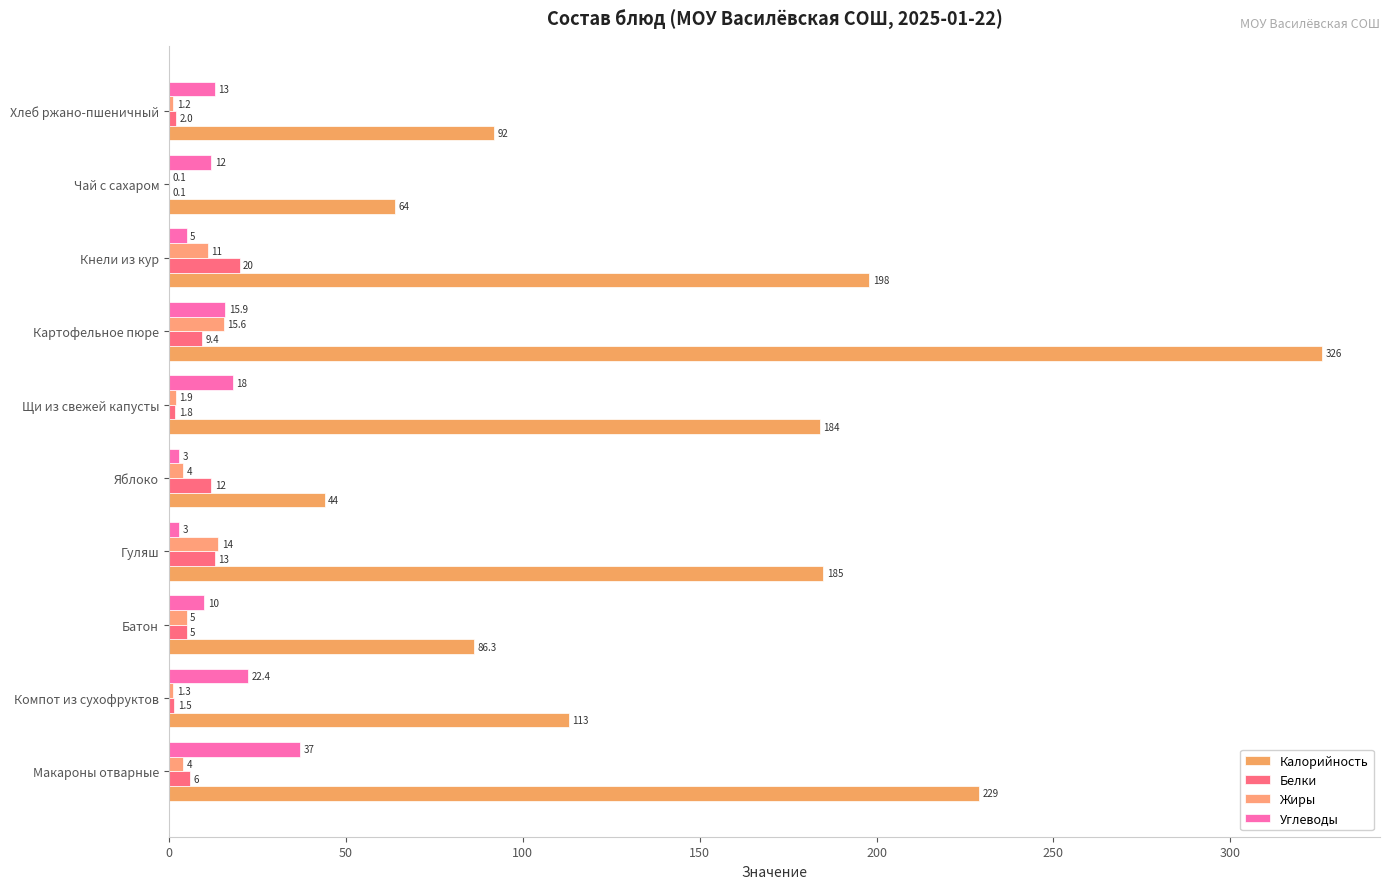

What is the value of the Углеводы bar at the 4th from the left?

3.0